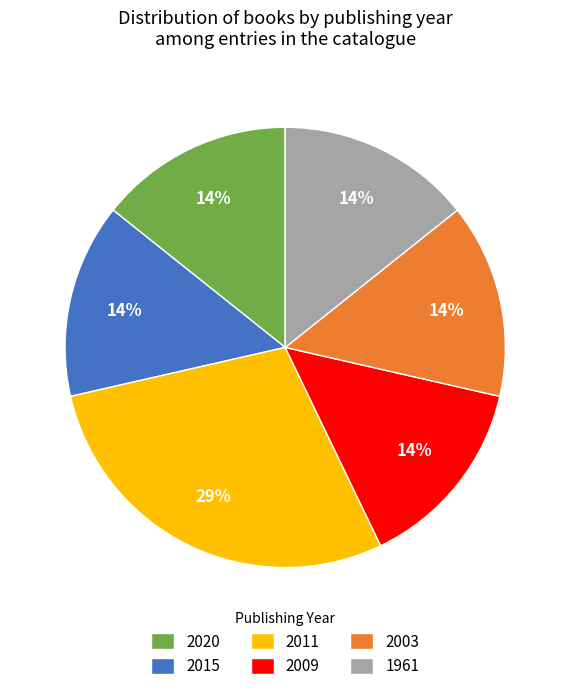

Is it true that 1961 is 14% of the pie?

True